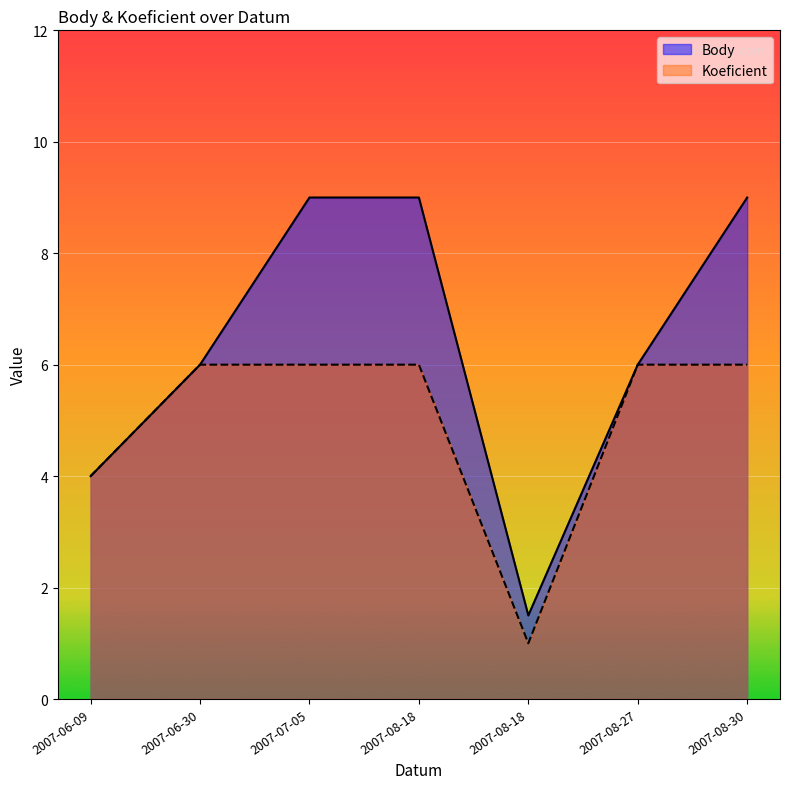

How many categories are shown in the chart?

7